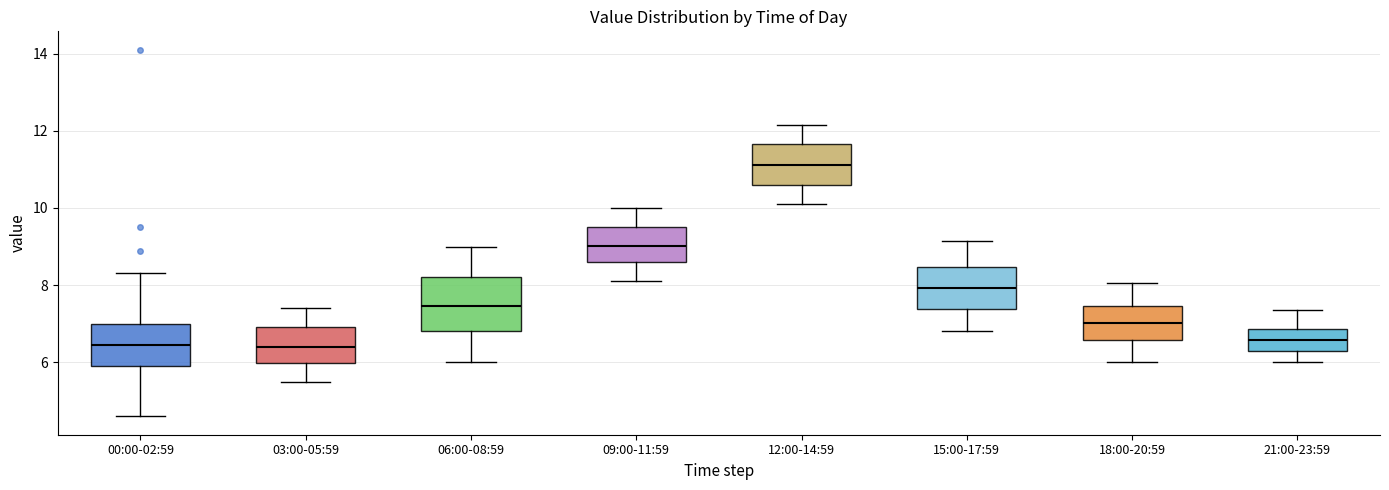

Which box has the highest median line?

12:00-14:59